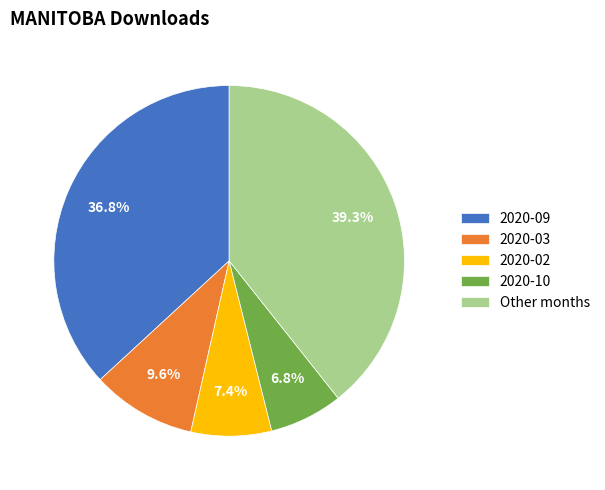

To the nearest percent, what is the difference between the largest and smallest slice percentages?

33%